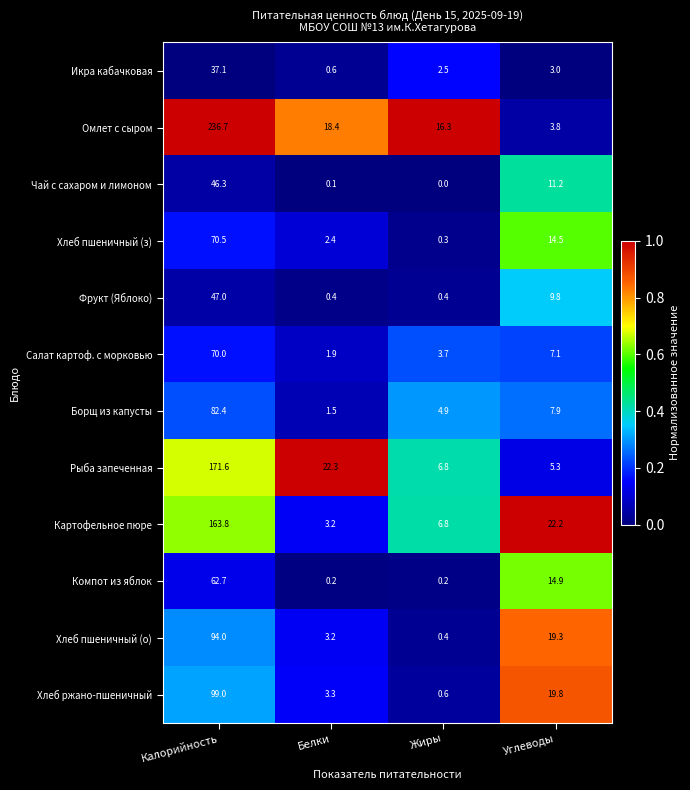

Which series has the largest total across all categories?

Омлет с сыром